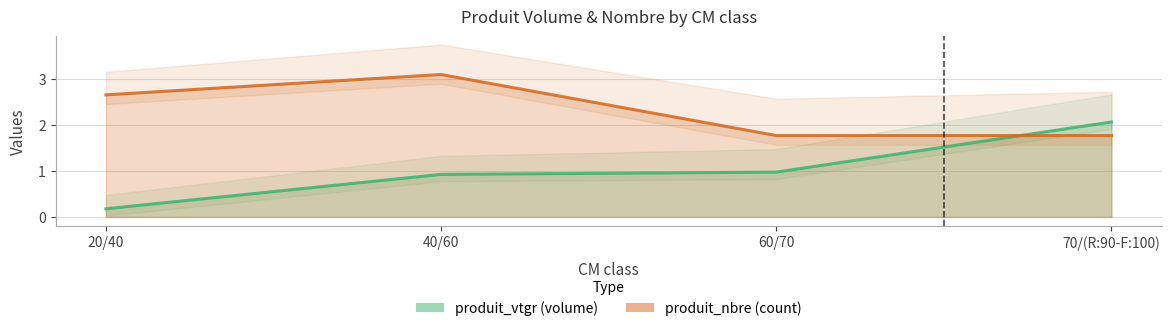

Rank the series by their maximum value, from lowest to highest.

produit_vtgr, produit_nbre